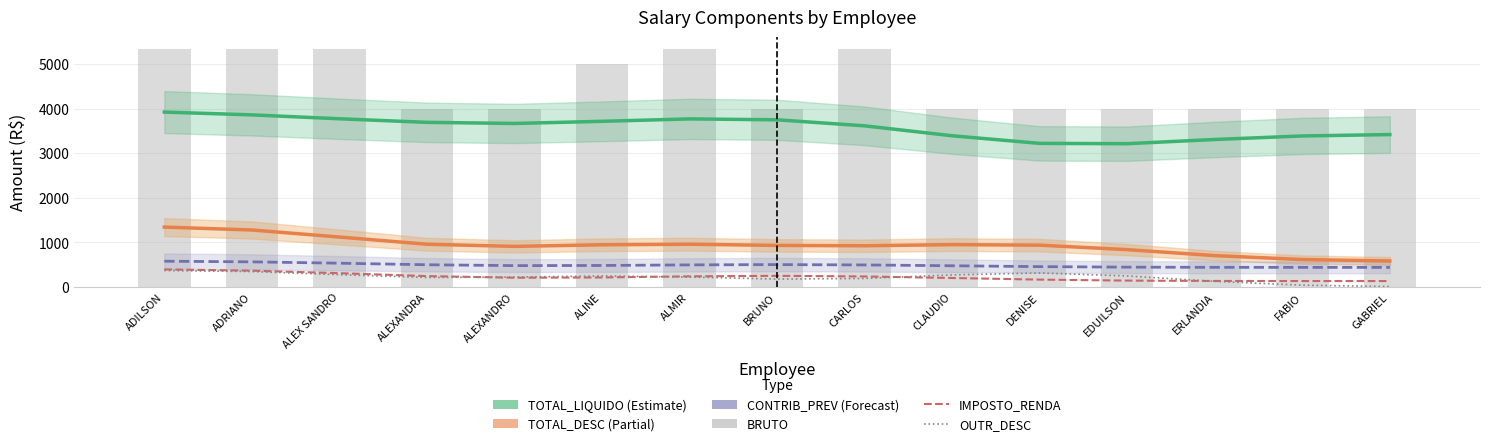

What is the greatest value displayed?

5333.3